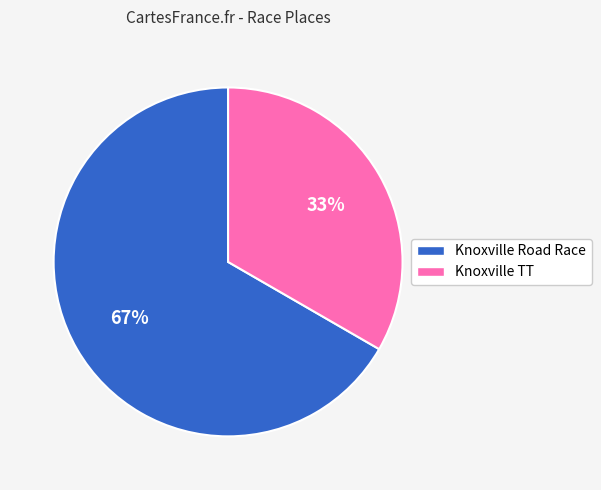

Is there a majority slice in this chart?

Yes